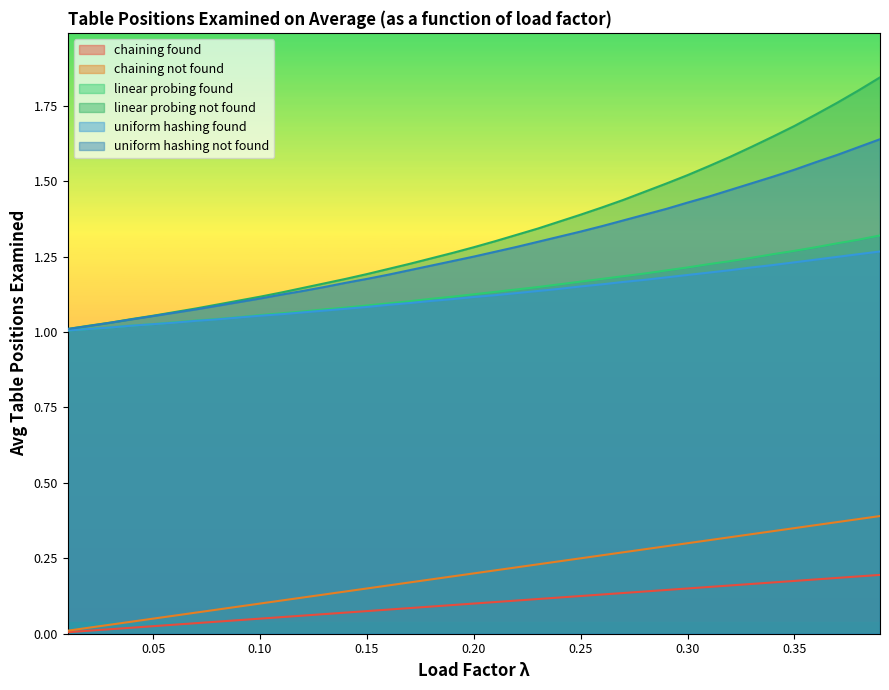

What is the difference between the maximum and minimum values in the uniform hashing not found series?

0.6